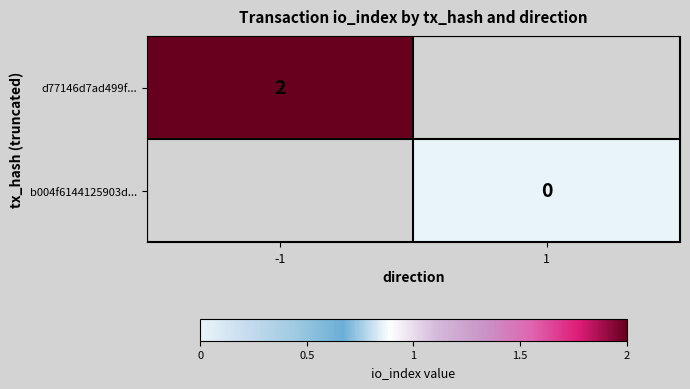

Which category has the lowest value across all series?

1